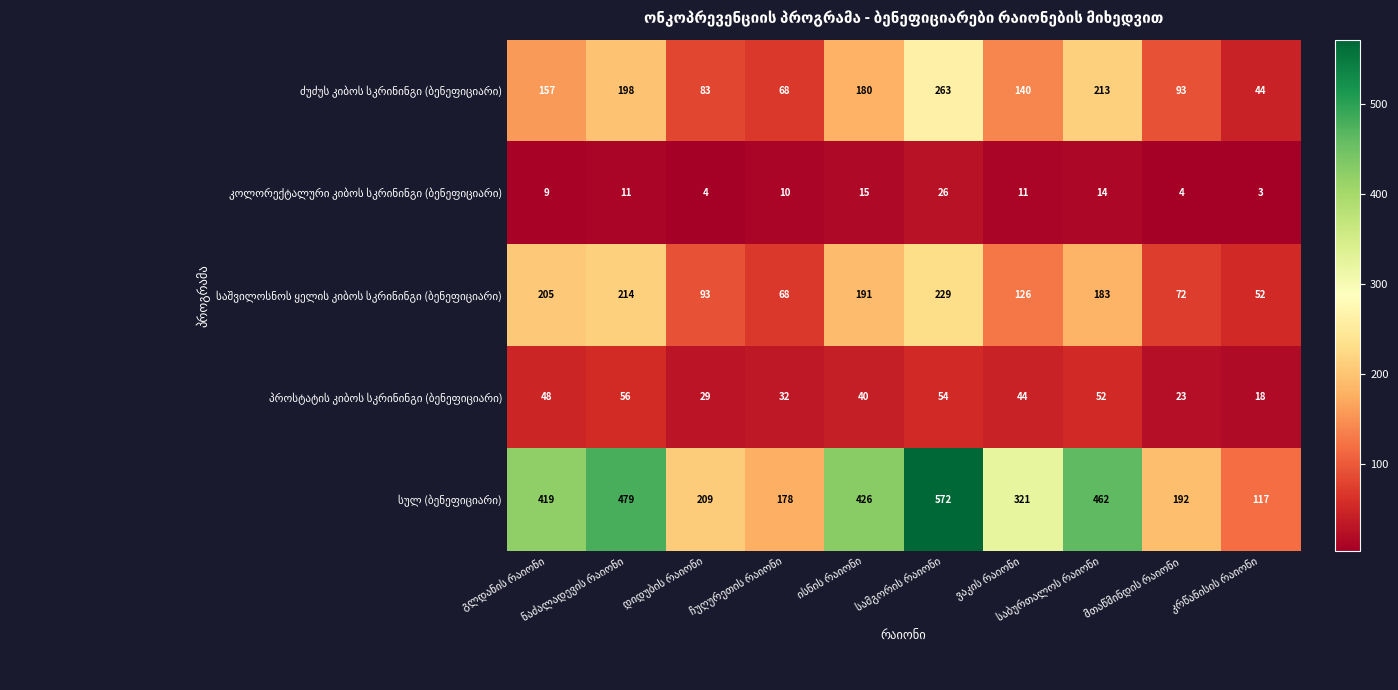

What is the maximum value shown in the chart?

572